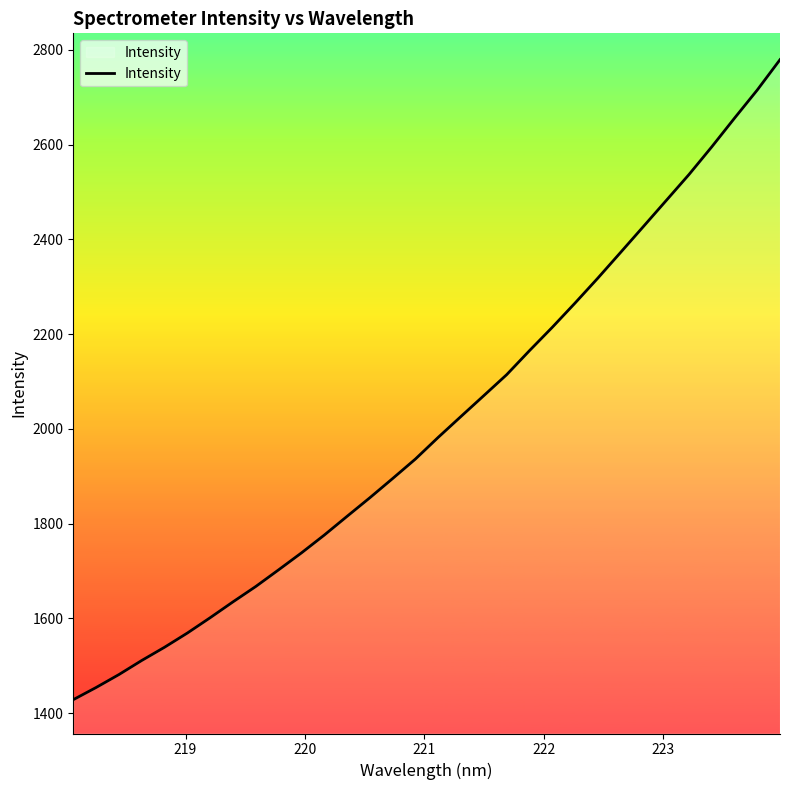

What is the greatest value displayed?

2779.1